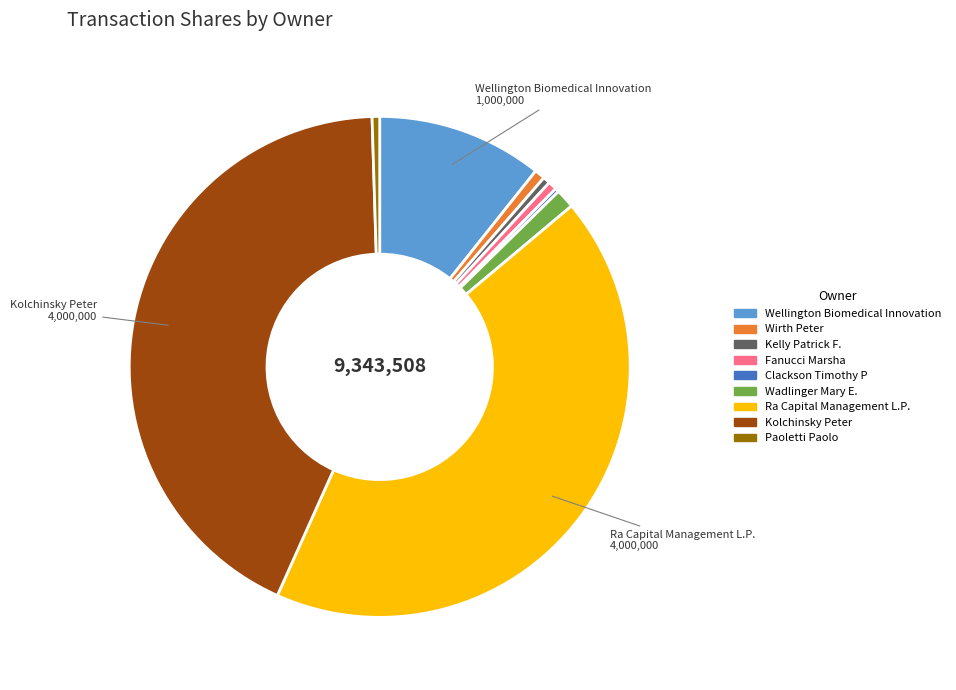

Combined, do Wellington Biomedical Innovation and Fanucci Marsha account for over 50%?

No